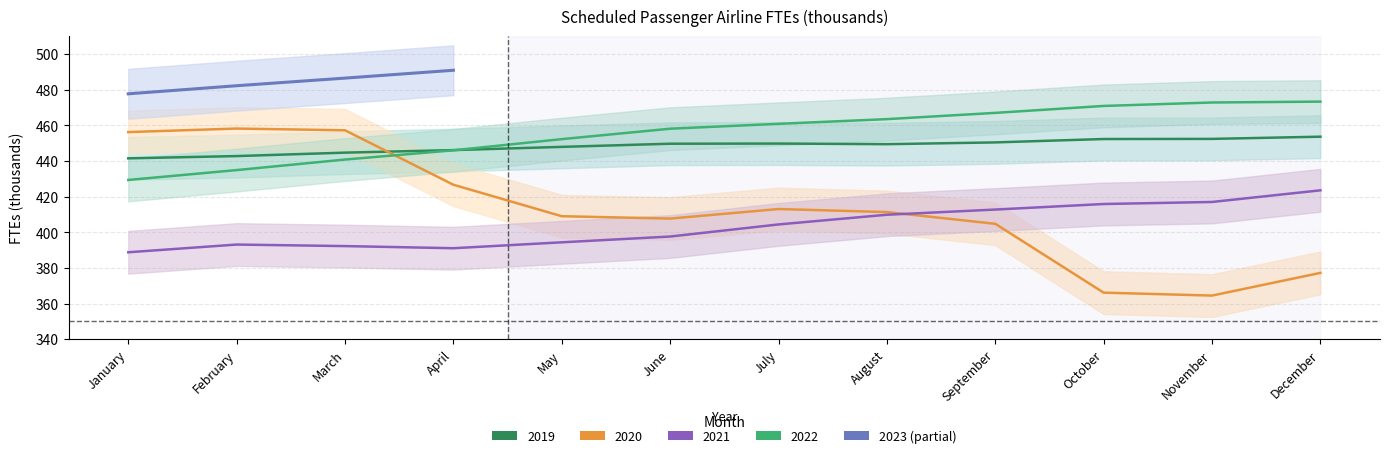

Does the chart display data point markers on the line(s)?

No